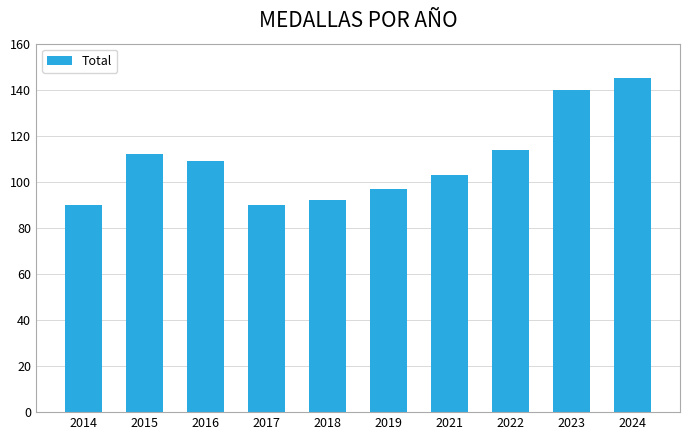

True or false: the data shows 92 at 2018.

True